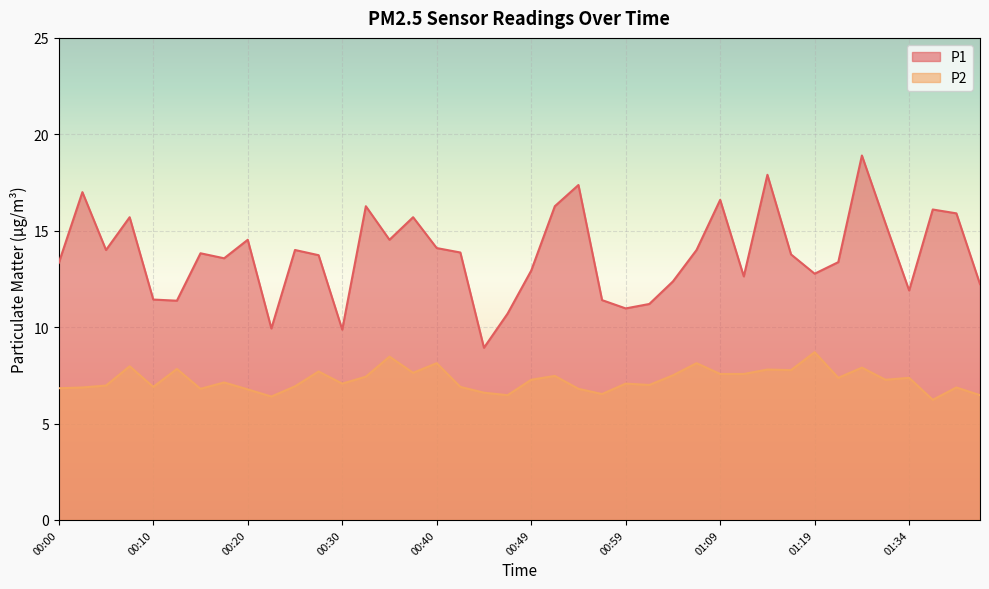

What is the difference between the second highest and minimum values in the P1 series?

9.0